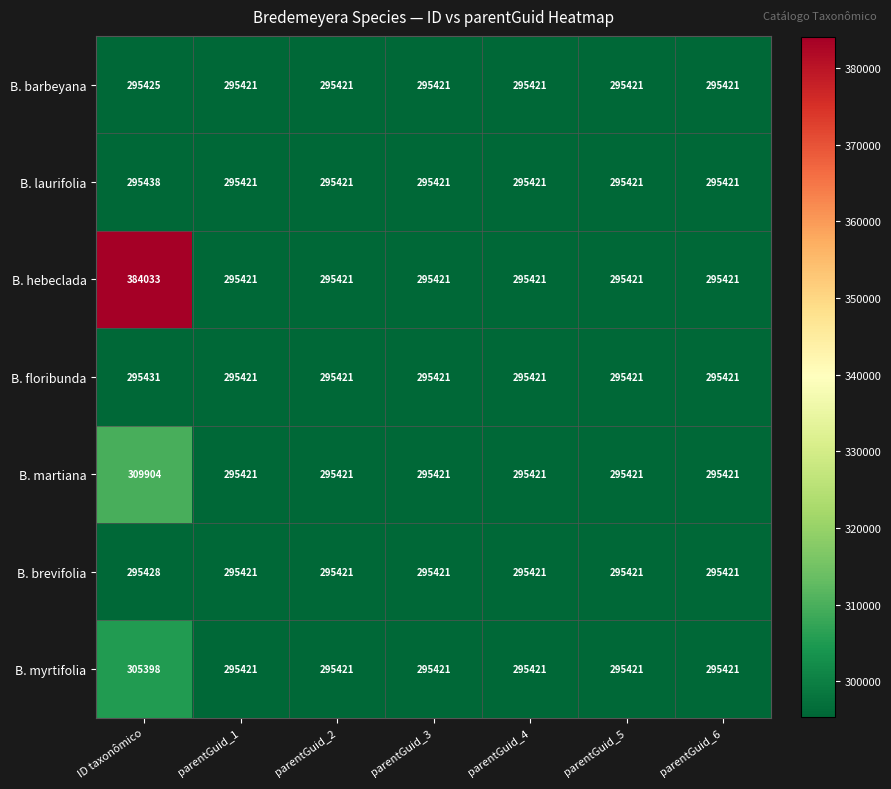

List the series in order of their peak value, lowest first.

B. barbeyana, B. brevifolia, B. floribunda, B. laurifolia, B. myrtifolia, B. martiana, B. hebeclada